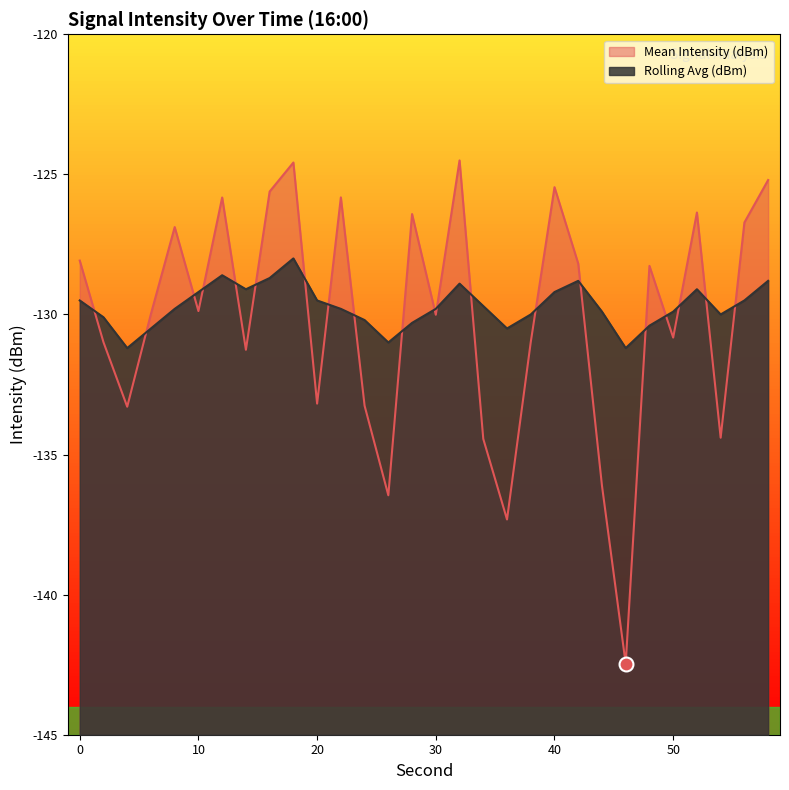

True or false: Mean Intensity (dBm) has more than 1 interior local peaks.

True